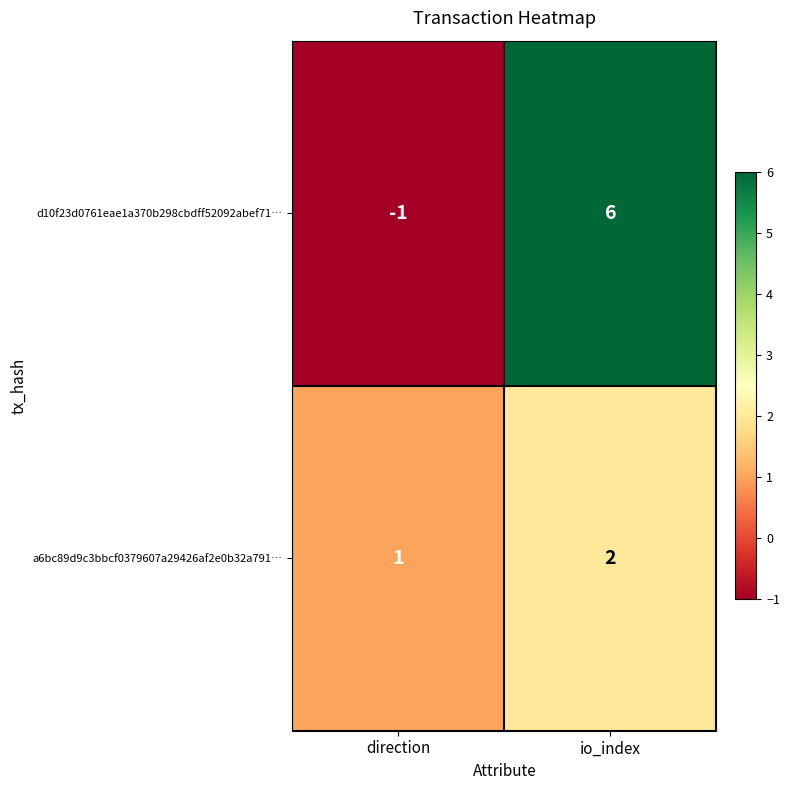

How many data points in d10f23d0761eae1a370b298cbdff52092abef71… are less than 6?

1